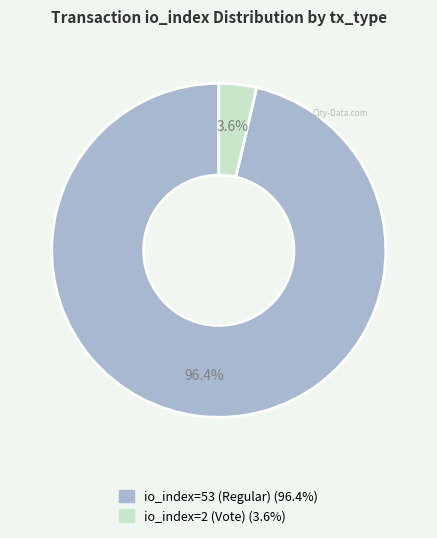

What percentage is the io_index=2 (Vote) slice, to the nearest percent?

4%